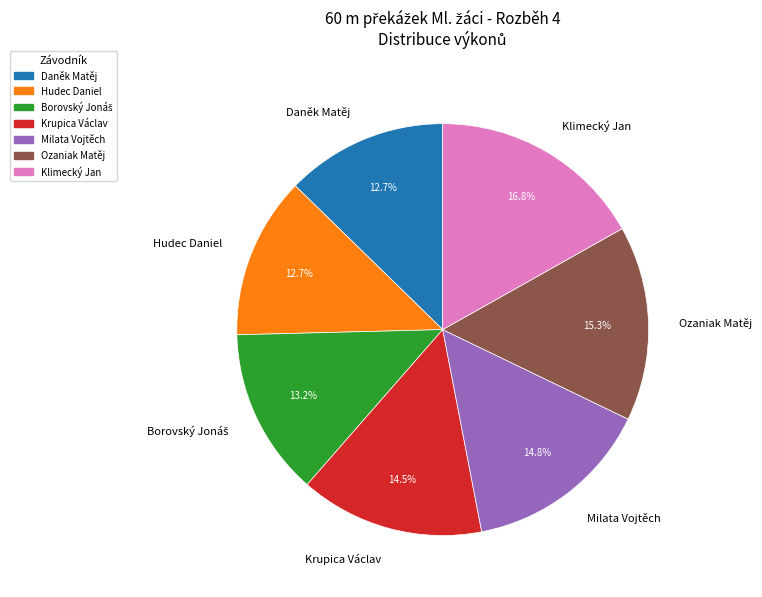

To the nearest percent, what percentage of the pie is Milata Vojtěch?

15%